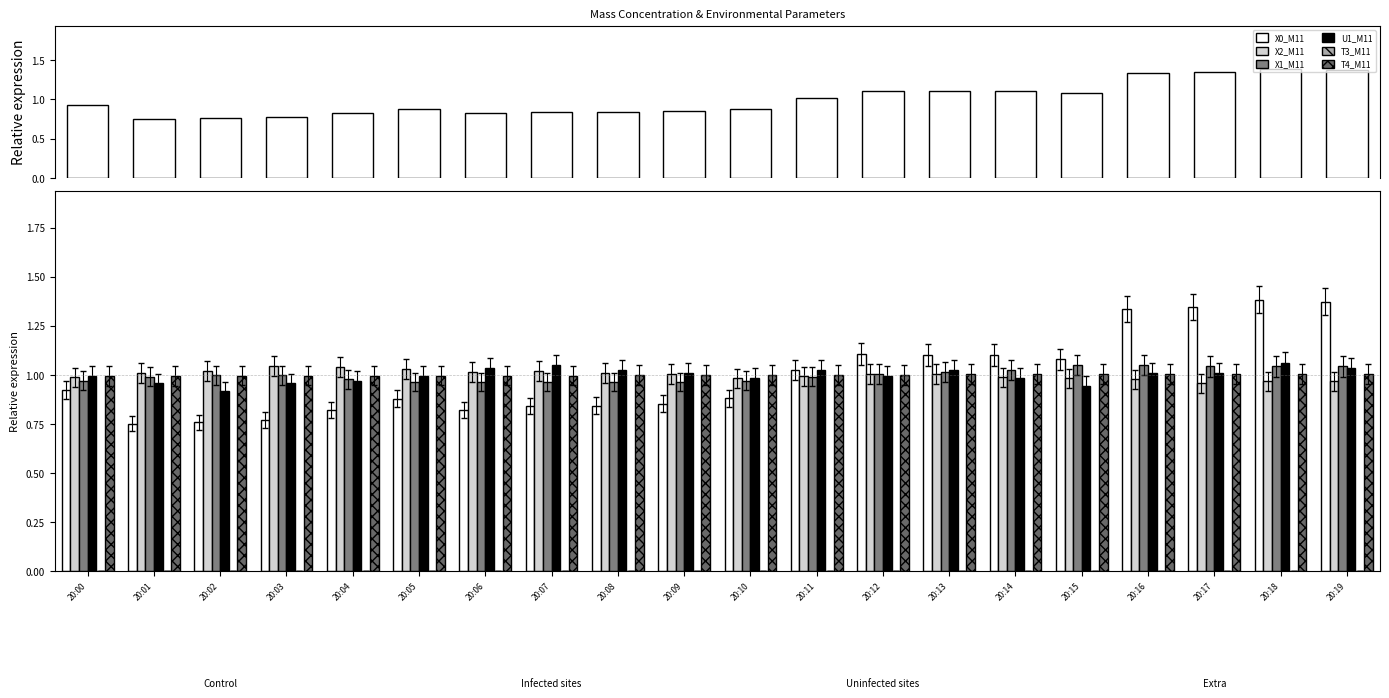

What are all the series names shown in the legend?

X0_M11, X2_M11, X1_M11, U1_M11, T3_M11, T4_M11